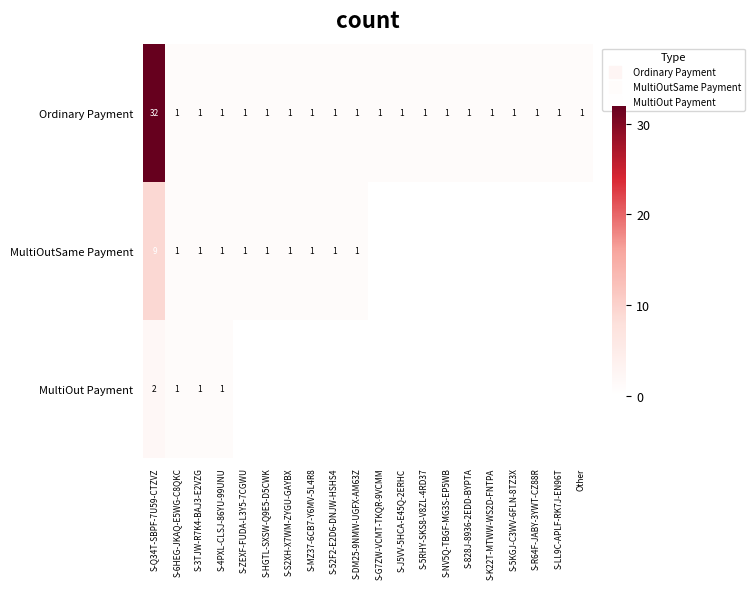

Rank the categories by MultiOut Payment value from highest to lowest.

S-Q34T-SBPF-7U59-CTZVZ, S-6HEG-JKAQ-E5WG-C8QKC, S-3TJW-R7K4-BAJ3-E2VZG, S-4PXL-CLSJ-86YU-99UNU, S-ZEXF-FUDA-L3Y5-7CGWU, S-HGTL-SXSW-Q9E5-D5CWK, S-S2XH-X7WM-ZYGU-GAYBX, S-MZ37-6CB7-Y6MV-5L4R8, S-52F2-E2D6-DNJW-HSHS4, S-DM25-9NMW-UGFX-AM63Z, S-G7ZW-VCMT-TKQR-9VCMM, S-J5VV-5HCA-E45Q-2ERHC, S-5RHY-SKS8-V8ZL-4RD37, S-NV5Q-TBGF-MG3S-EP5WB, S-828J-8936-2EDD-BYPTA, S-K22T-MTWW-WS2D-FNTPA, S-5KGJ-C3WV-6FLN-8TZ3X, S-R64F-JABY-3YWT-CZ88R, S-LL9C-APLF-RK7J-EN96T, Other